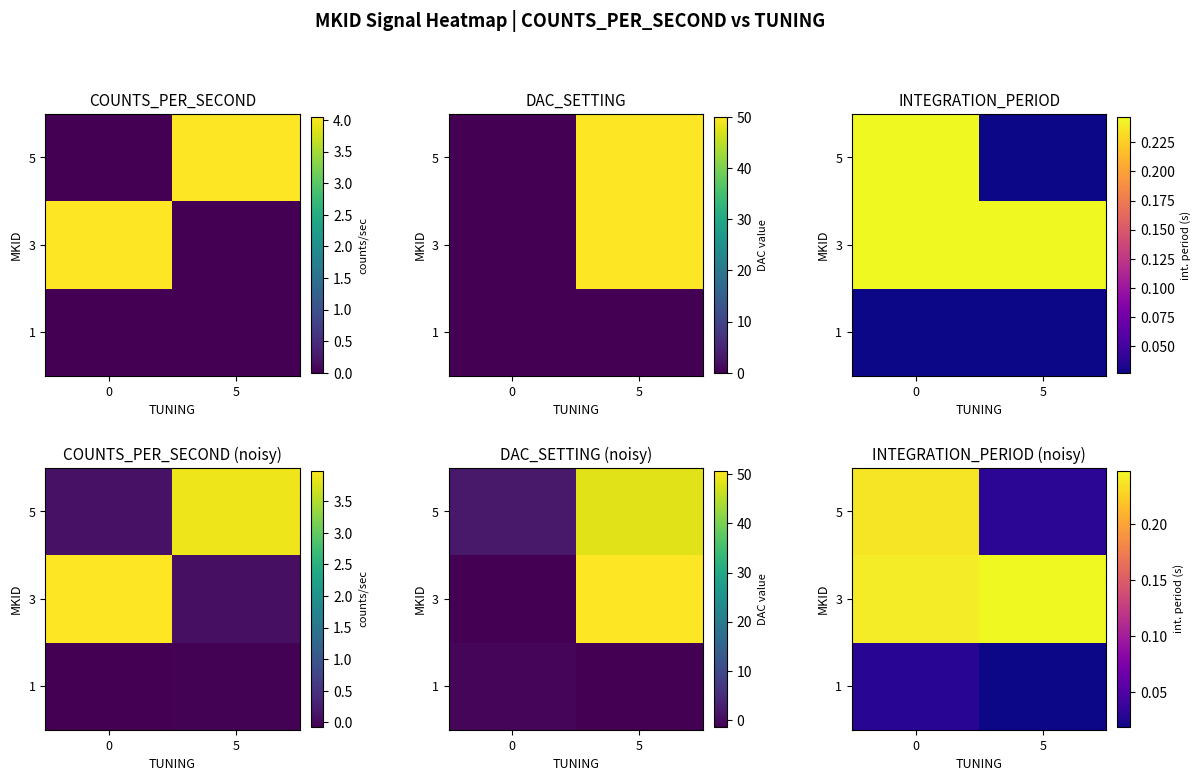

True or false: row_1 has a value of 0.1 at 5.

False